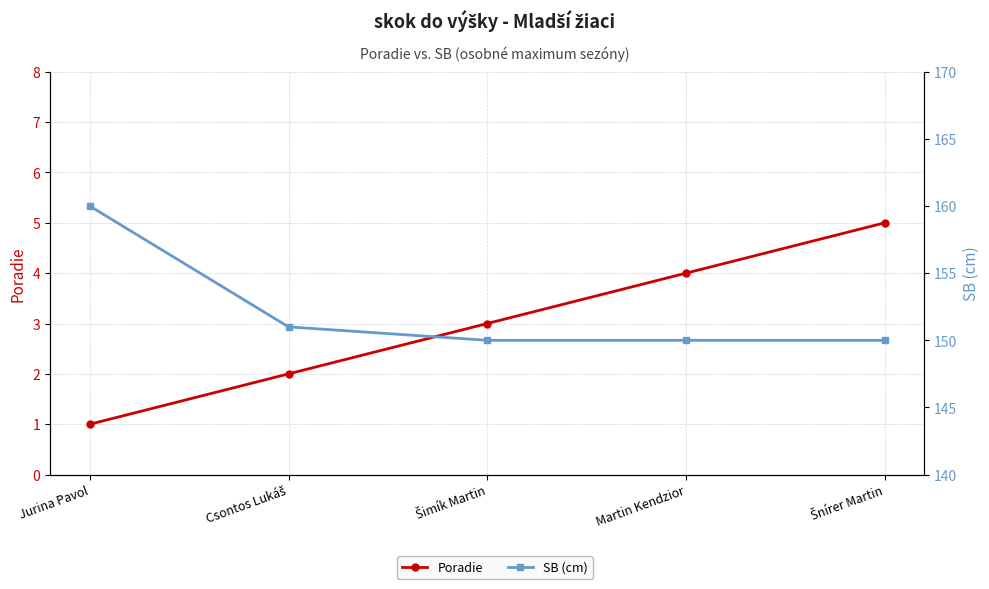

Reading right to left, what are all the values shown in this chart?

Poradie: Šnírer Martin=5	Martin Kendzior=4	Šimík Martin=3	Csontos Lukáš=2	Jurina Pavol=1
SB: Šnírer Martin=150	Martin Kendzior=150	Šimík Martin=150	Csontos Lukáš=151	Jurina Pavol=160